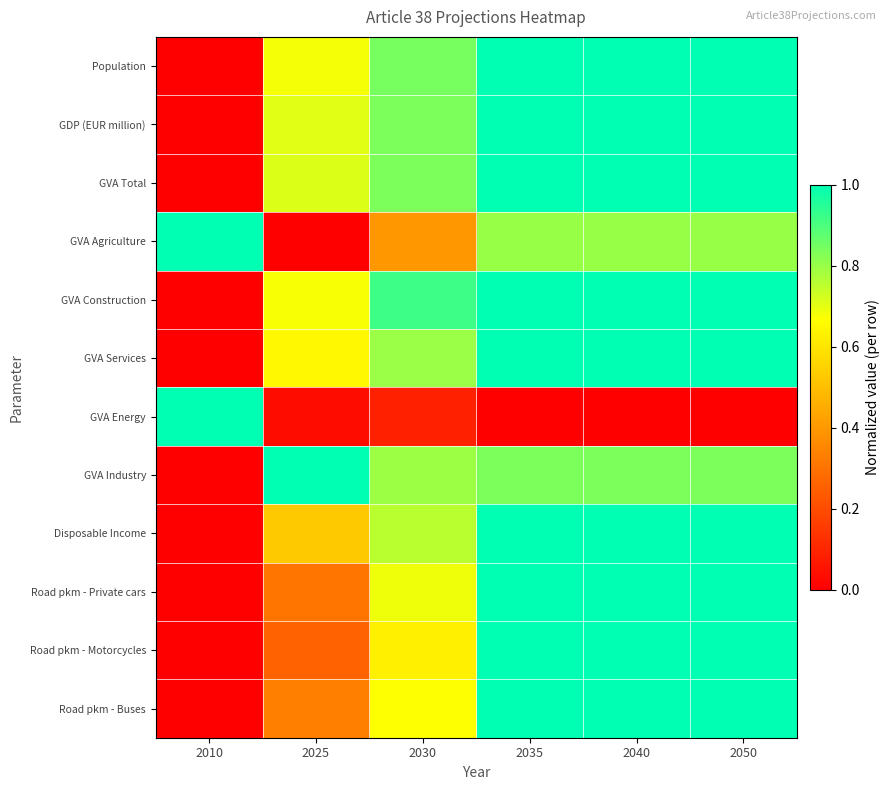

At how many categories does at least one series exceed 0?

6